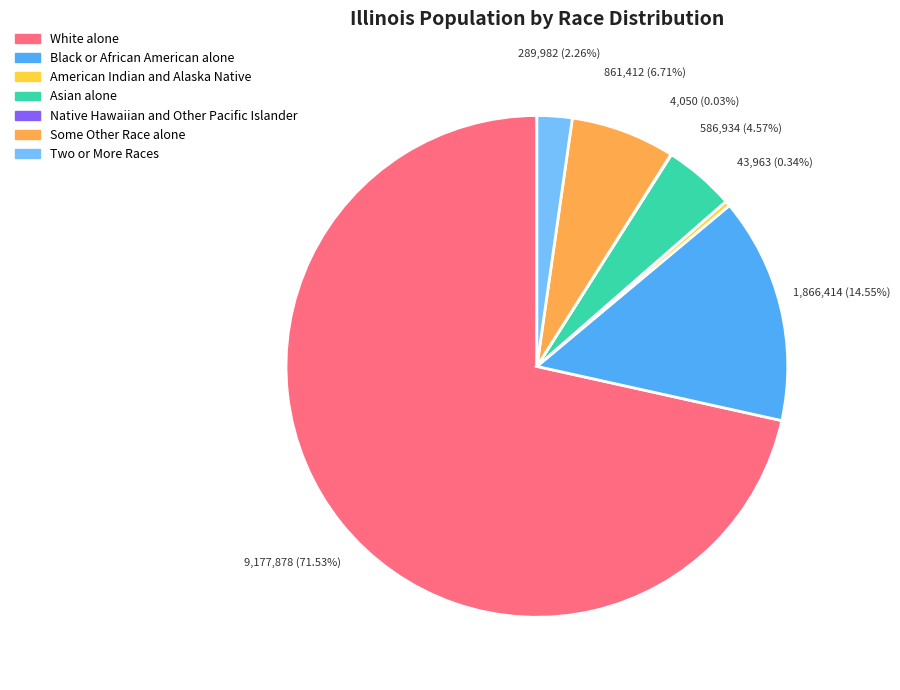

To the nearest percent, what percentage of the pie is White alone?

72%